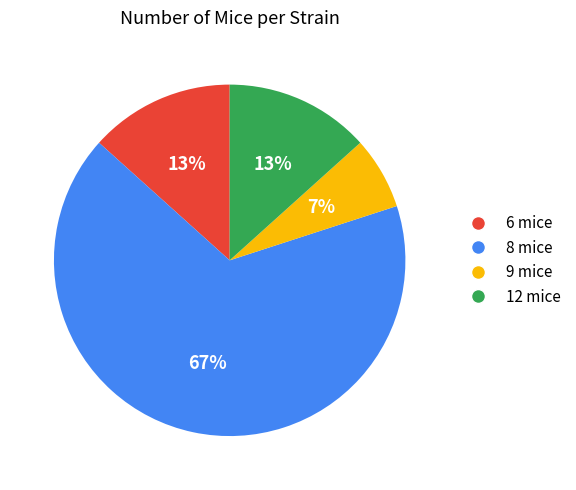

Does any single category account for the majority?

Yes